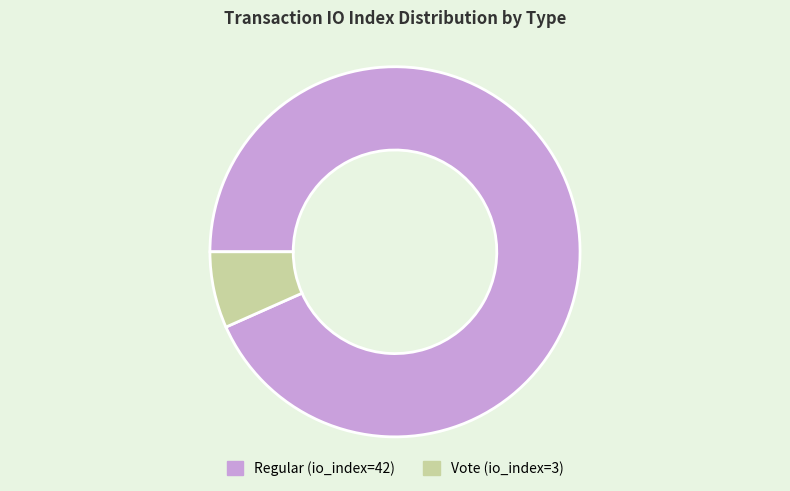

How many slices are in this pie chart?

2